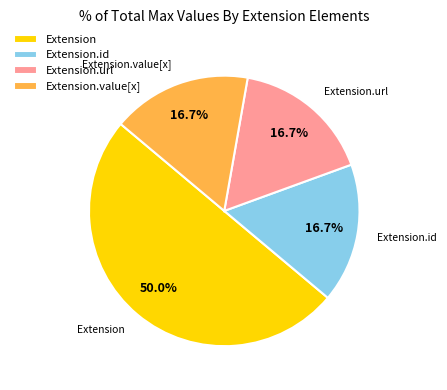

Is it true that Extension.value[x] is 60% of the pie?

False